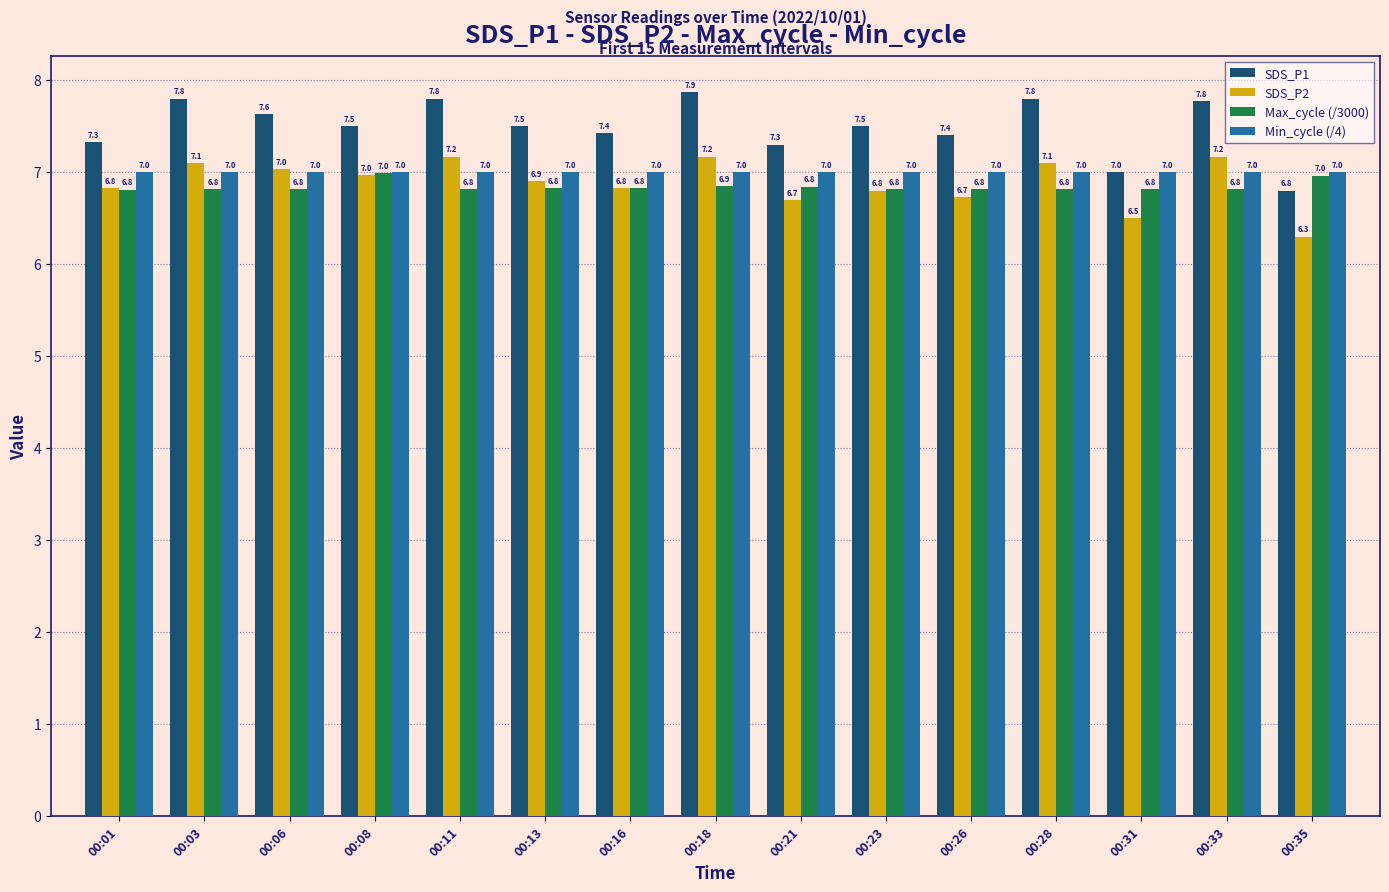

What is the lowest value of the Max_cycle (/3000) series?

6.8